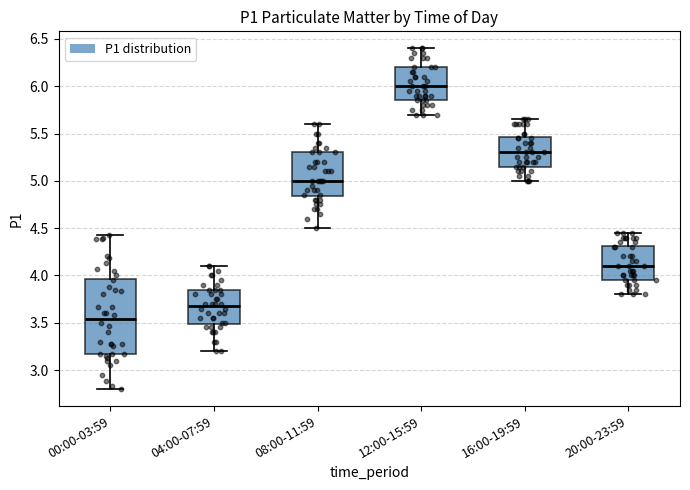

Reading left to right, read every box against the y-axis: the position of its median line, the range the box covers, and the ends of its whiskers. The values are not printed on the chart, so give them approximately, as read against the axis.

00:00-03:59: median 3.55, box 3.15 to 3.95, whiskers 2.80 to 4.45
04:00-07:59: median 3.70, box 3.50 to 3.85, whiskers 3.20 to 4.10
08:00-11:59: median 5.00, box 4.85 to 5.30, whiskers 4.50 to 5.60
12:00-15:59: median 6.00, box 5.85 to 6.20, whiskers 5.70 to 6.40
16:00-19:59: median 5.30, box 5.15 to 5.45, whiskers 5.00 to 5.65
20:00-23:59: median 4.10, box 3.95 to 4.30, whiskers 3.80 to 4.45